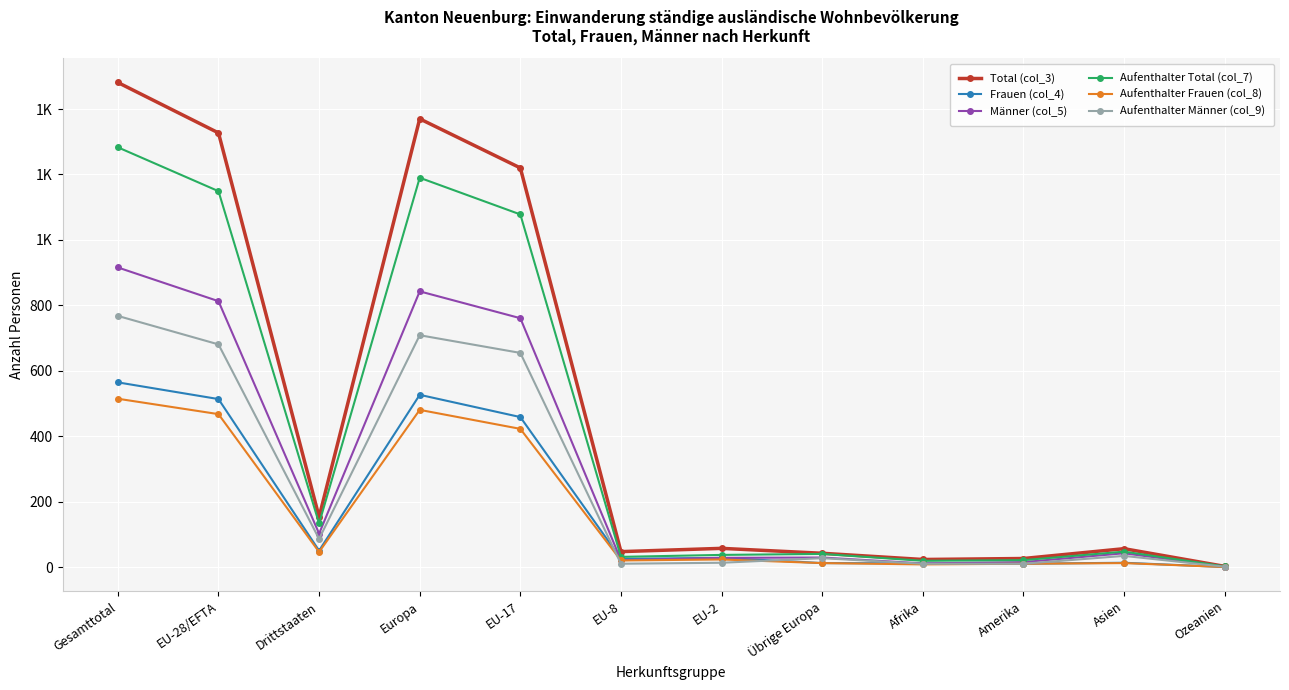

Reading right to left, transcribe all the data shown in this chart.

Total (col_3): Ozeanien=3	Asien=57	Amerika=27	Afrika=24	Übrige Europa=43	EU-2=58	EU-8=48	EU-17=1220	Europa=1370	Drittstaaten=154	EU-28/EFTA=1327	Gesamttotal=1481
Frauen (col_4): Ozeanien=1	Asien=14	Amerika=11	Afrika=12	Übrige Europa=13	EU-2=29	EU-8=26	EU-17=459	Europa=527	Drittstaaten=51	EU-28/EFTA=514	Gesamttotal=565
Männer (col_5): Ozeanien=2	Asien=43	Amerika=16	Afrika=12	Übrige Europa=30	EU-2=29	EU-8=22	EU-17=761	Europa=843	Drittstaaten=103	EU-28/EFTA=813	Gesamttotal=916
Aufenthalter Total (col_7): Ozeanien=3	Asien=48	Amerika=22	Afrika=20	Übrige Europa=41	EU-2=38	EU-8=32	EU-17=1078	Europa=1190	Drittstaaten=134	EU-28/EFTA=1149	Gesamttotal=1283
Aufenthalter Frauen (col_8): Ozeanien=1	Asien=13	Amerika=11	Afrika=9	Übrige Europa=13	EU-2=24	EU-8=21	EU-17=423	Europa=481	Drittstaaten=47	EU-28/EFTA=468	Gesamttotal=515
Aufenthalter Männer (col_9): Ozeanien=2	Asien=35	Amerika=11	Afrika=11	Übrige Europa=28	EU-2=14	EU-8=11	EU-17=655	Europa=709	Drittstaaten=87	EU-28/EFTA=681	Gesamttotal=768